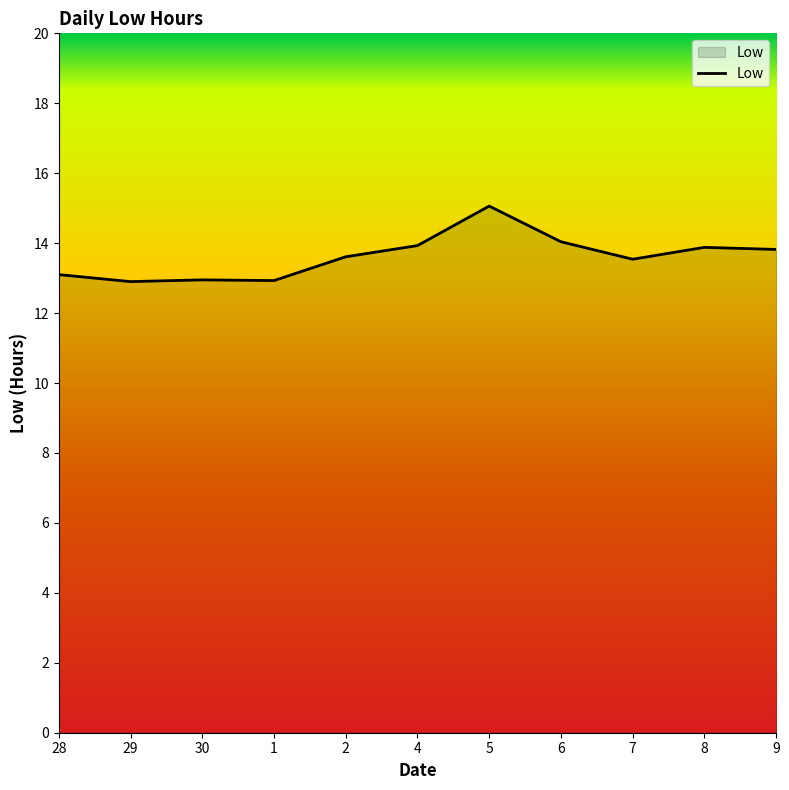

True or false: the data shows 15.1 at 5.

True